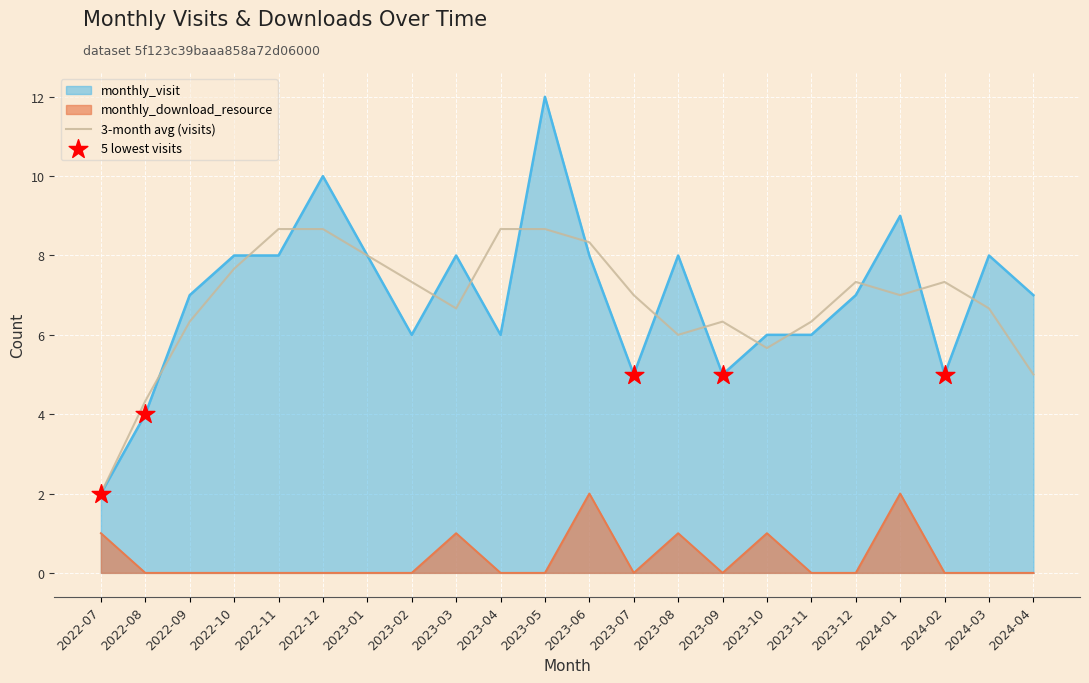

At how many categories does at least one series exceed 4?

21